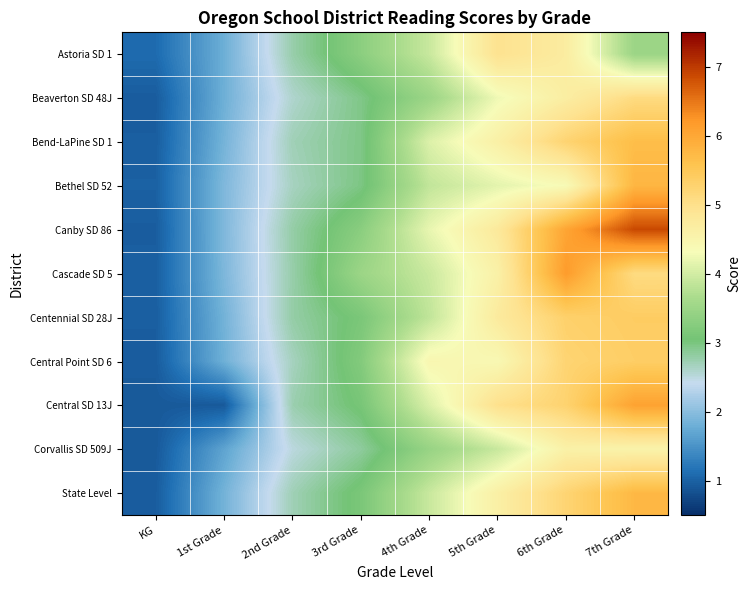

Reading left to right, what are all the values shown in this chart?

Astoria SD 1: KG=1.1	1st Grade=1.8	2nd Grade=2.8	3rd Grade=3.3	4th Grade=3.9	5th Grade=5.0	6th Grade=4.7	7th Grade=3.5
Beaverton SD 48J: KG=0.9	1st Grade=1.8	2nd Grade=2.6	3rd Grade=3.0	4th Grade=3.5	5th Grade=4.3	6th Grade=4.7	7th Grade=5.1
Bend-LaPine SD 1: KG=1.0	1st Grade=1.9	2nd Grade=2.7	3rd Grade=3.0	4th Grade=4.1	5th Grade=4.6	6th Grade=5.3	7th Grade=5.7
Bethel SD 52: KG=1.0	1st Grade=1.9	2nd Grade=2.7	3rd Grade=3.0	4th Grade=3.9	5th Grade=4.2	6th Grade=4.4	7th Grade=5.8
Canby SD 86: KG=1.0	1st Grade=1.9	2nd Grade=2.8	3rd Grade=3.3	4th Grade=4.2	5th Grade=4.8	6th Grade=6.0	7th Grade=6.9
Cascade SD 5: KG=1.0	1st Grade=1.9	2nd Grade=2.8	3rd Grade=3.5	4th Grade=3.9	5th Grade=4.6	6th Grade=6.2	7th Grade=5.1
Centennial SD 28J: KG=1.0	1st Grade=1.8	2nd Grade=2.8	3rd Grade=3.1	4th Grade=3.9	5th Grade=4.8	6th Grade=5.3	7th Grade=5.4
Central Point SD 6: KG=0.9	1st Grade=1.8	2nd Grade=2.7	3rd Grade=3.2	4th Grade=4.4	5th Grade=4.4	6th Grade=5.2	7th Grade=5.4
Central SD 13J: KG=0.9	1st Grade=0.9	2nd Grade=2.7	3rd Grade=3.1	4th Grade=4.1	5th Grade=5.0	6th Grade=5.3	7th Grade=6.1
Corvallis SD 509J: KG=0.9	1st Grade=1.7	2nd Grade=2.5	3rd Grade=2.8	4th Grade=3.4	5th Grade=3.9	6th Grade=4.6	7th Grade=4.5
State Level: KG=1.0	1st Grade=1.8	2nd Grade=2.7	3rd Grade=3.1	4th Grade=3.9	5th Grade=4.6	6th Grade=5.2	7th Grade=5.8